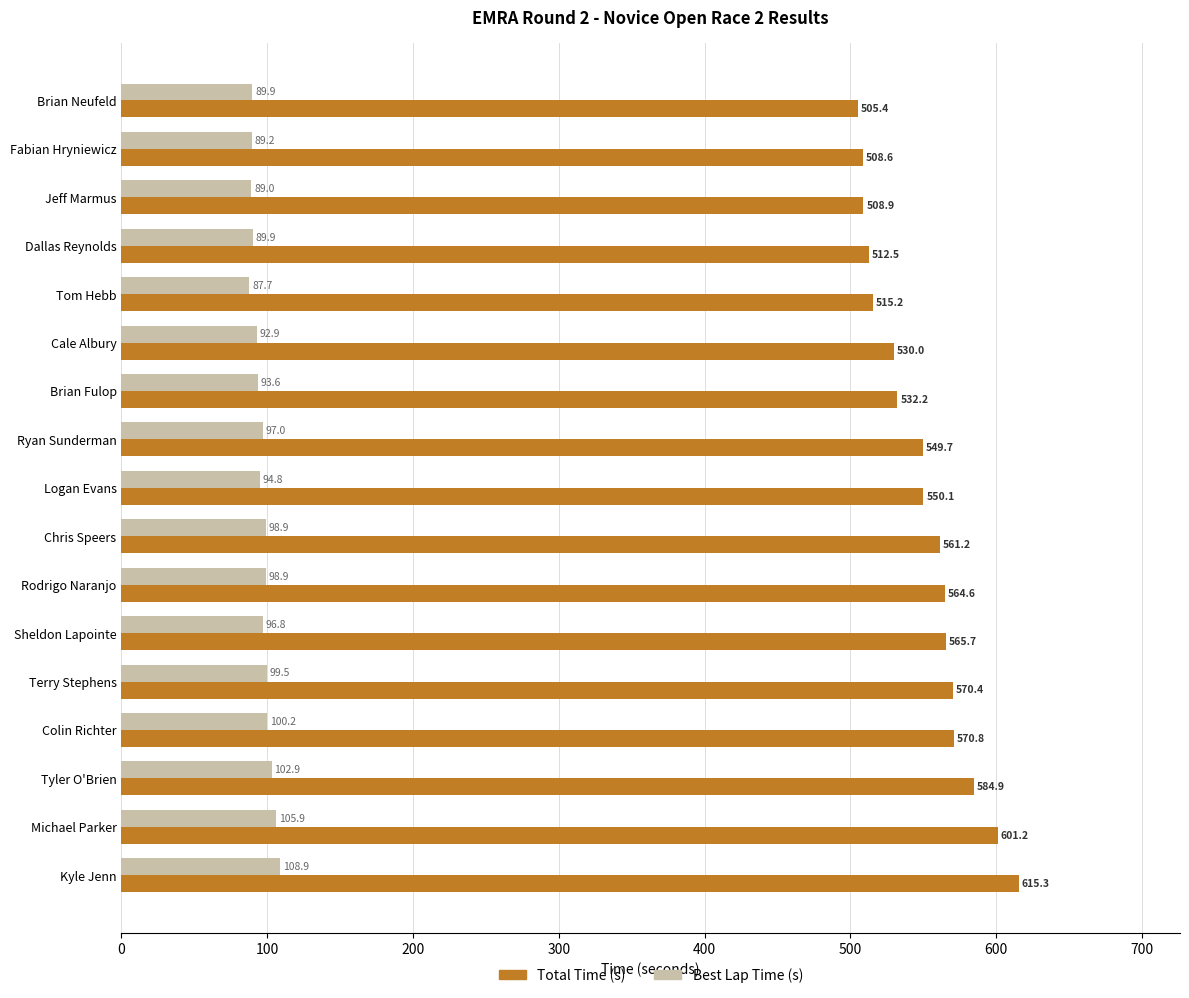

True or false: Best Lap Time (s) has a value of 58.3 at Michael Parker.

False